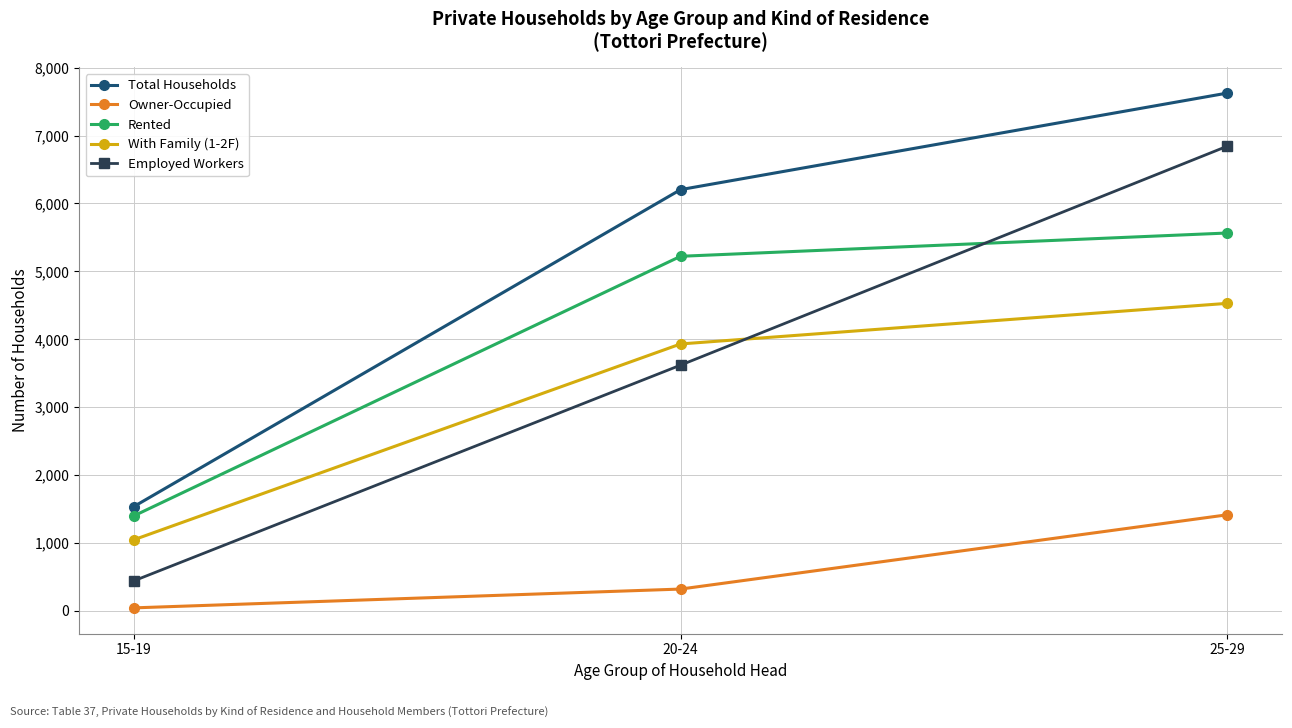

List the labels in order of With Family (1-2F) value, smallest first.

15-19, 20-24, 25-29